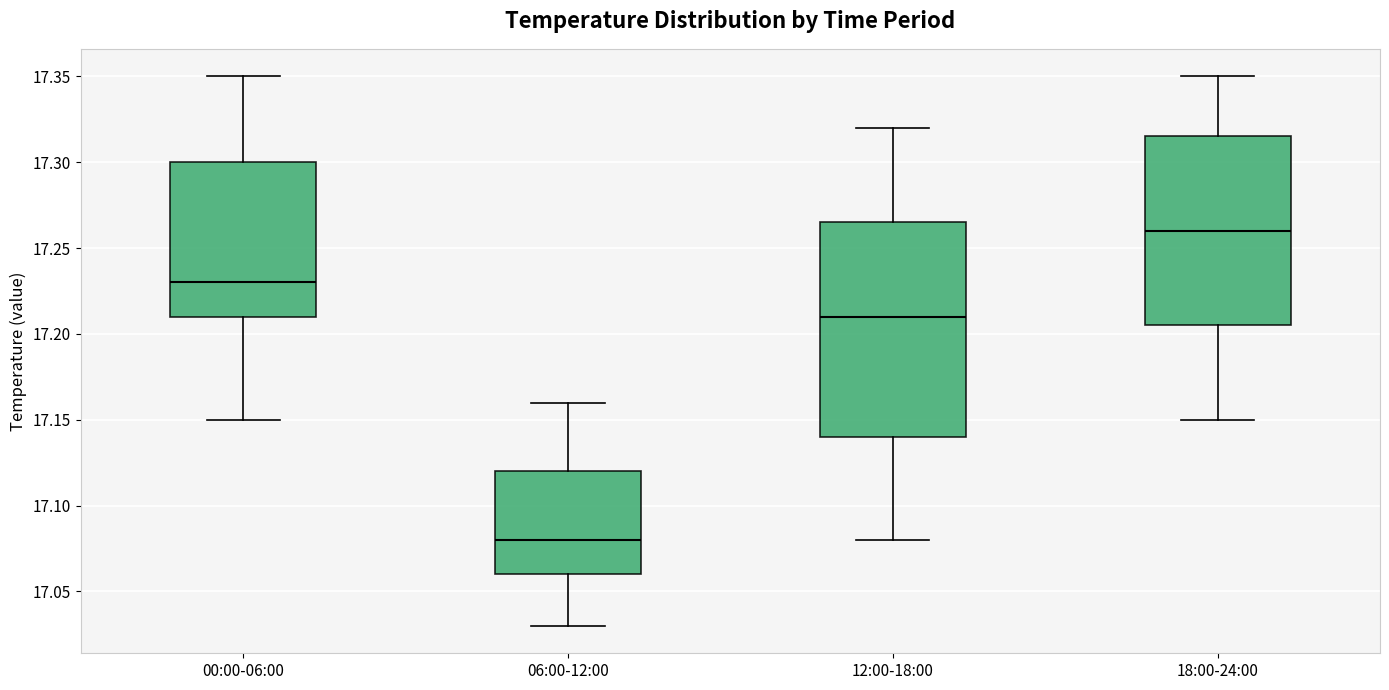

Reading left to right, read every box against the y-axis: the position of its median line, the range the box covers, and the ends of its whiskers. The values are not printed on the chart, so give them approximately, as read against the axis.

00:00-06:00: median 17.230, box 17.210 to 17.300, whiskers 17.150 to 17.350
06:00-12:00: median 17.080, box 17.060 to 17.120, whiskers 17.030 to 17.160
12:00-18:00: median 17.210, box 17.140 to 17.265, whiskers 17.080 to 17.320
18:00-24:00: median 17.260, box 17.205 to 17.315, whiskers 17.150 to 17.350